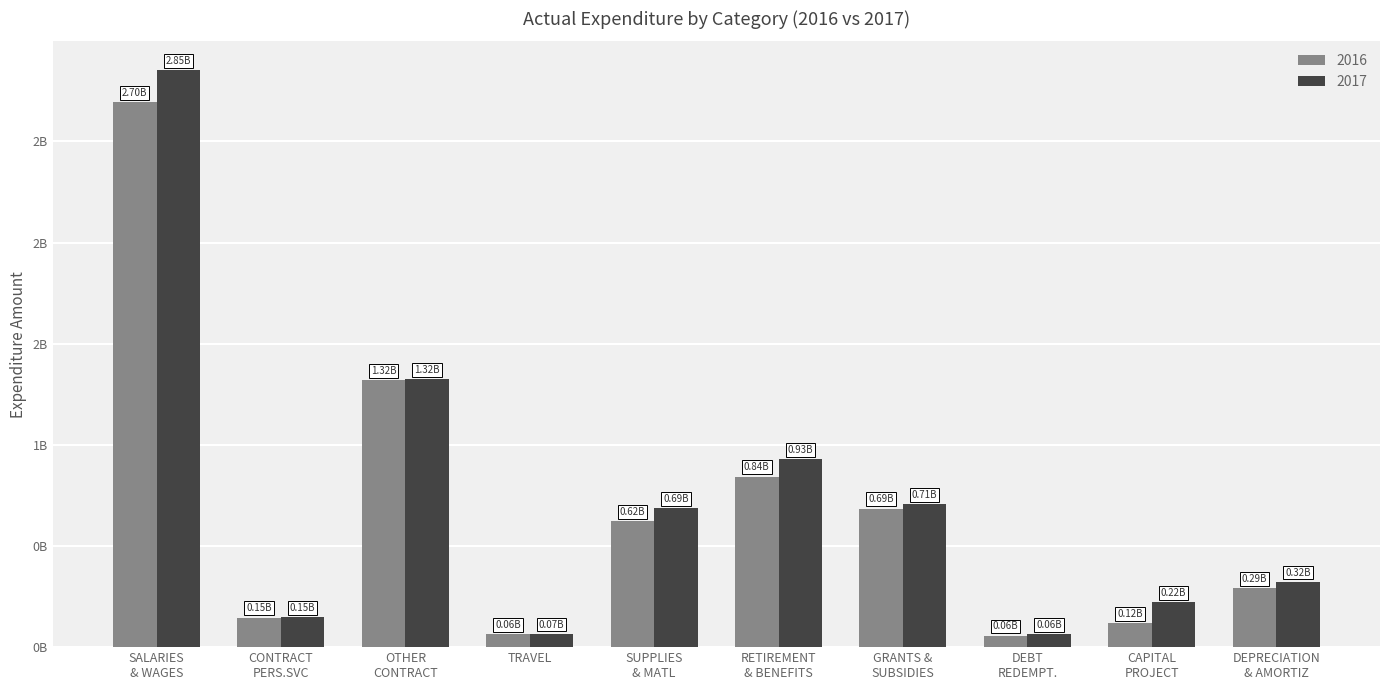

Rank the series by their maximum value, from lowest to highest.

2016, 2017